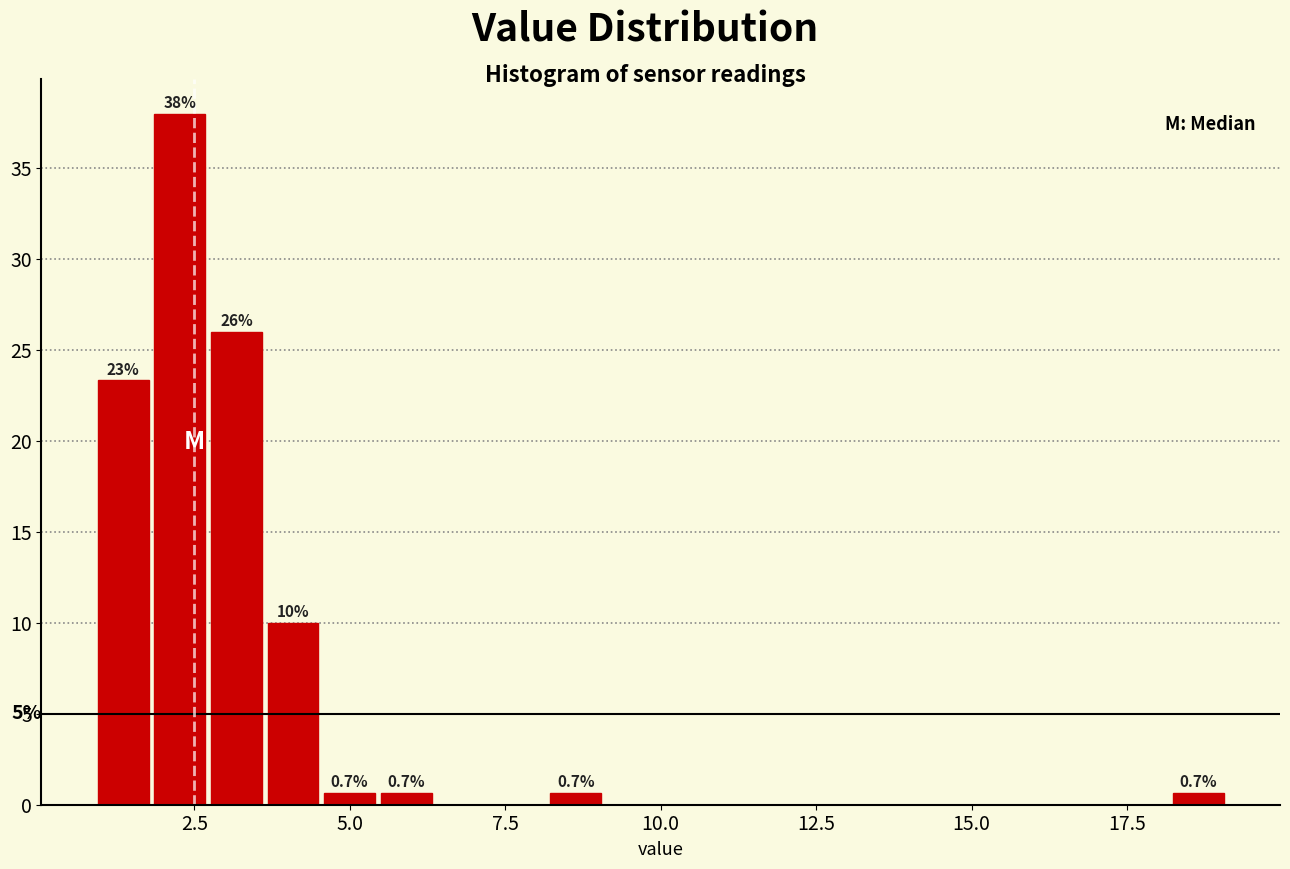

Read against the x-axis, roughly where is the centre of the tallest bar?

2.5